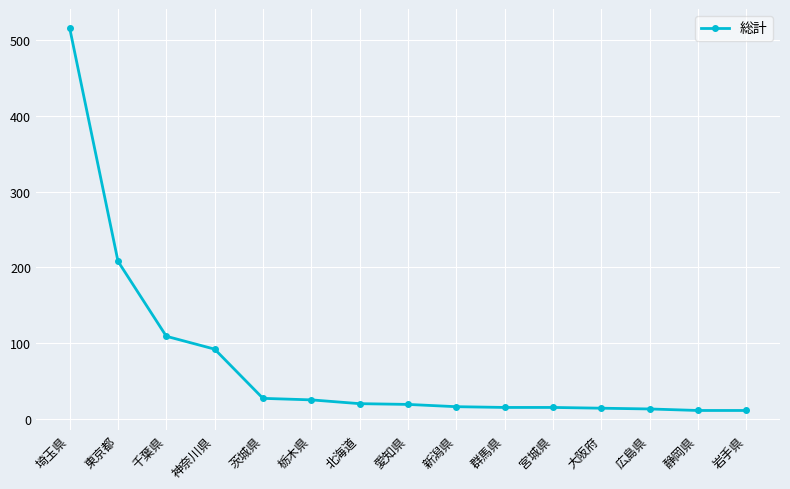

What is the label of the 8th point from the left?

愛知県